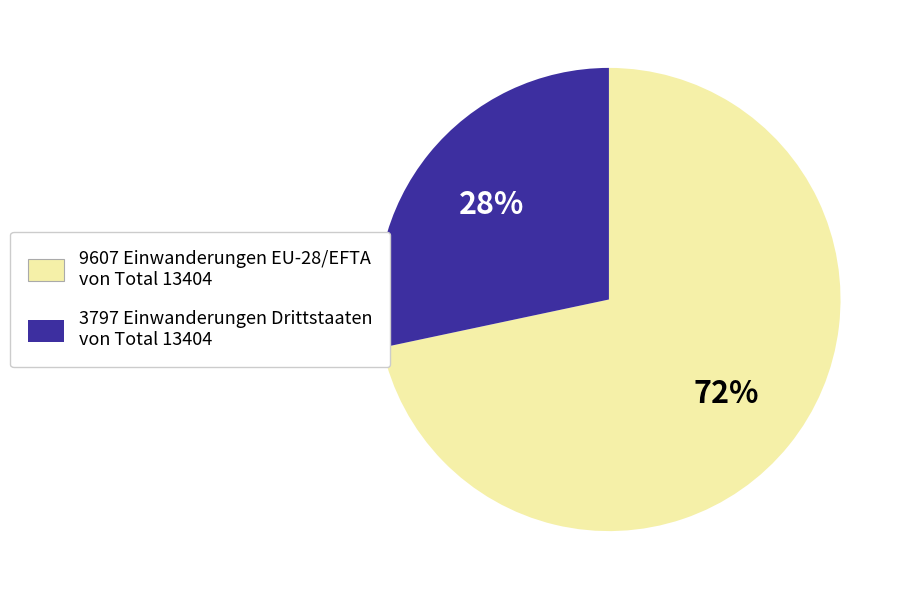

Is there a majority slice in this chart?

Yes